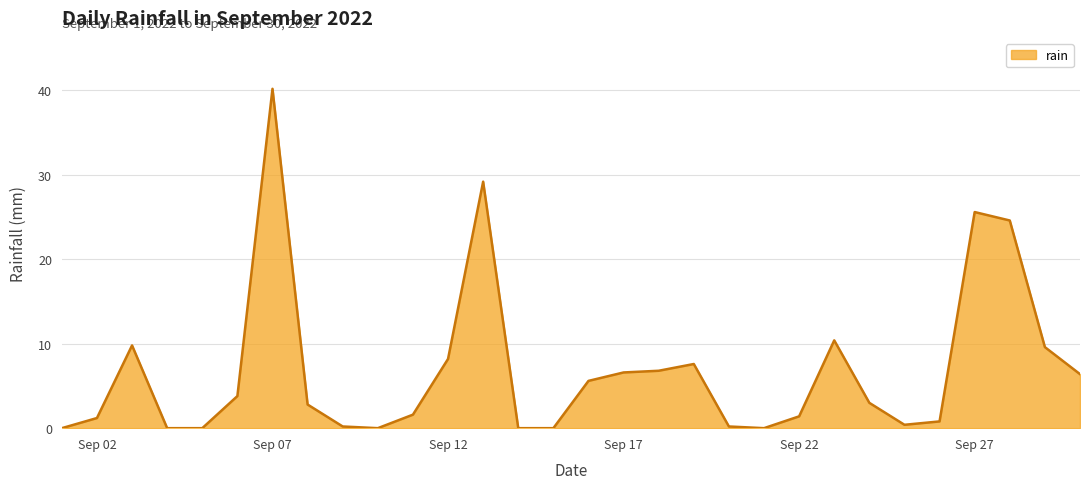

What is the average value?

6.9